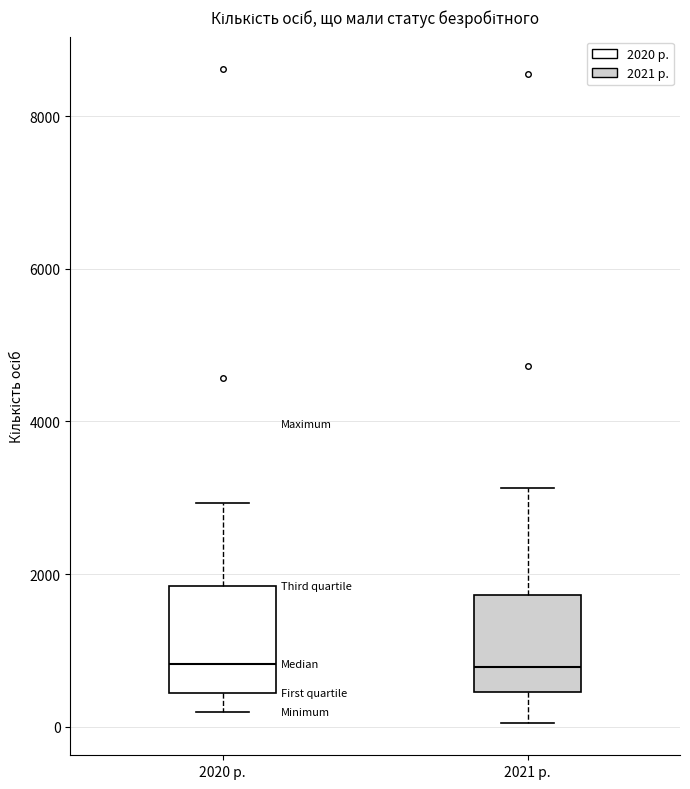

Reading left to right, transcribe this box plot: for each box, give where its median line is, the range the box spans, and where its two whiskers end, as read against the y-axis. The values are not printed on the chart, so give them approximately, as read against the axis.

2020 р.: median 800, box 400 to 1800, whiskers 200 to 3000
2021 р.: median 800, box 400 to 1800, whiskers 0 to 3200